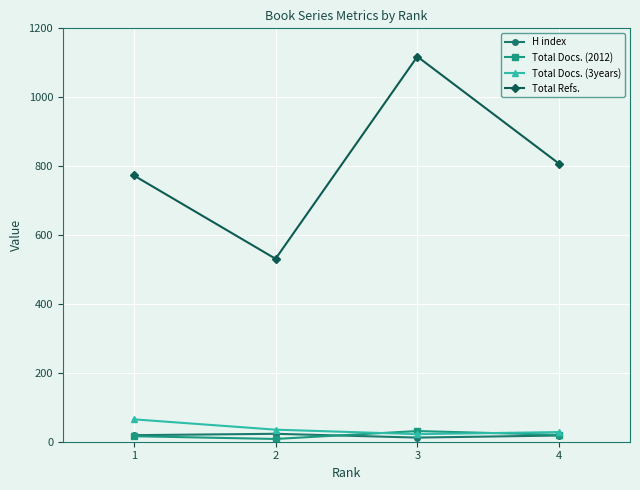

What is the value of the Total Docs. (3years) point at the 4th from the left?

28